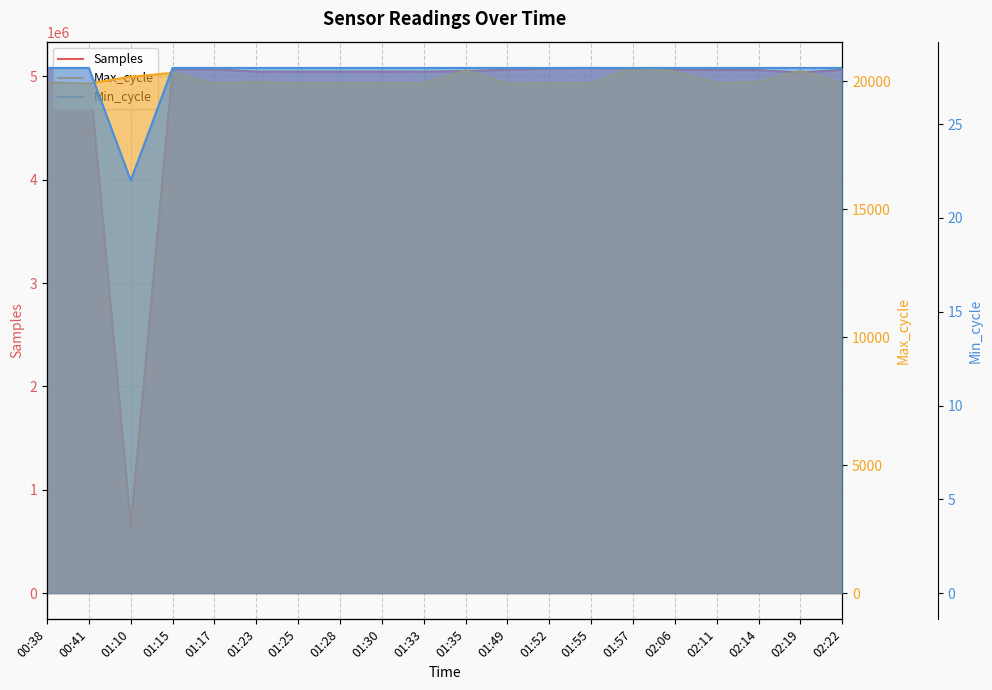

Which has a higher value, 01:35 or 01:30?

01:35